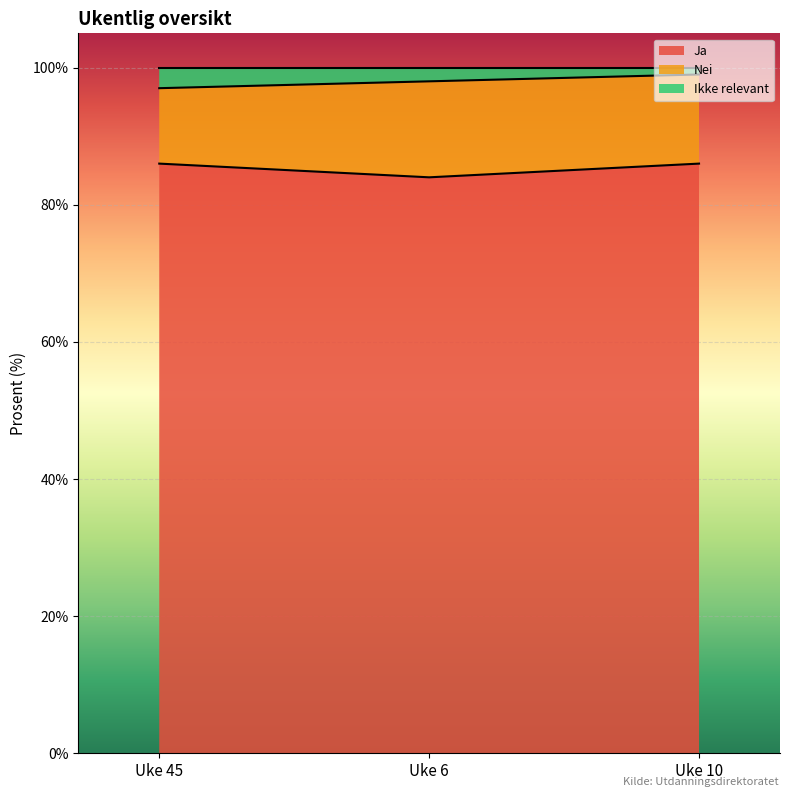

How many lines are shown in the chart?

3